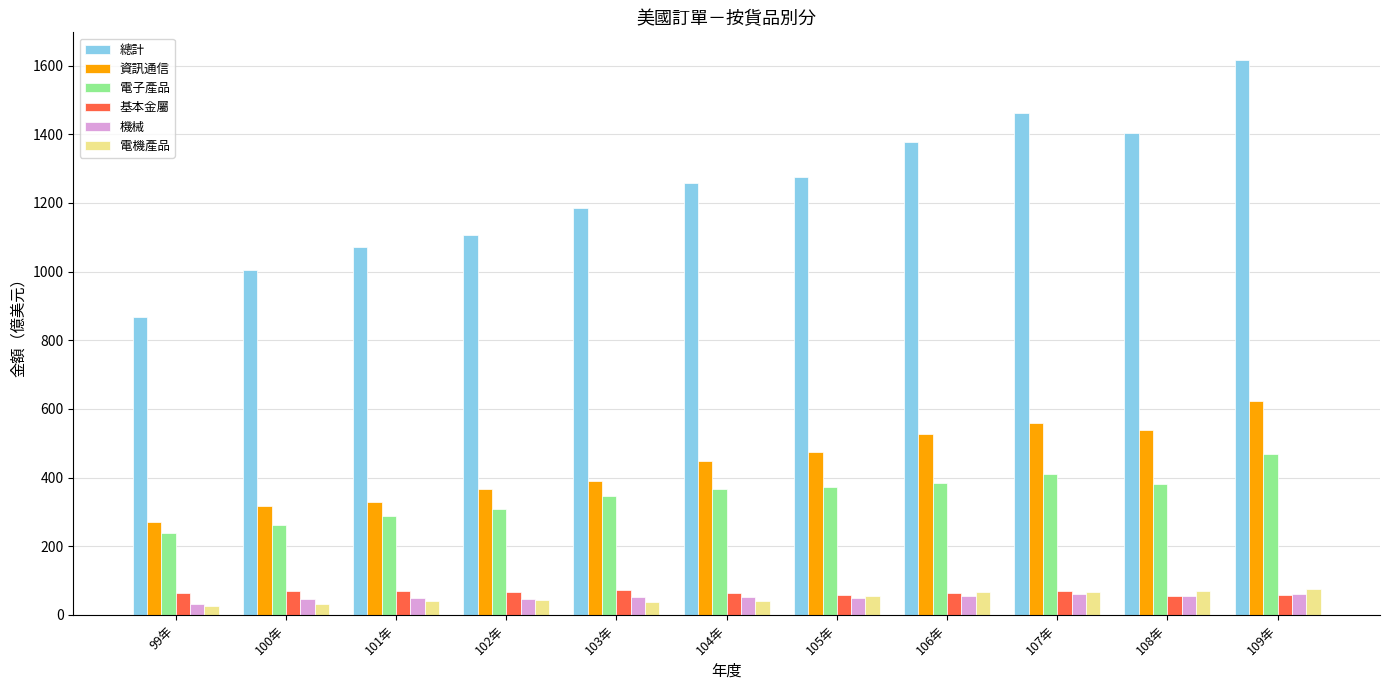

What is the total value across all series at 103年?

2082.7